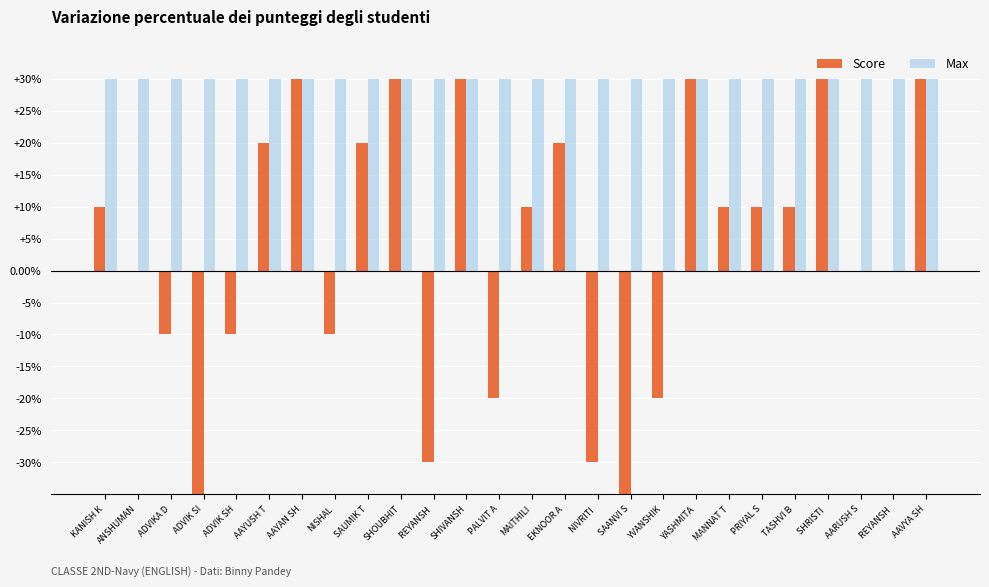

At MAITHILI, list the series in order from smallest to largest.

Score, Max